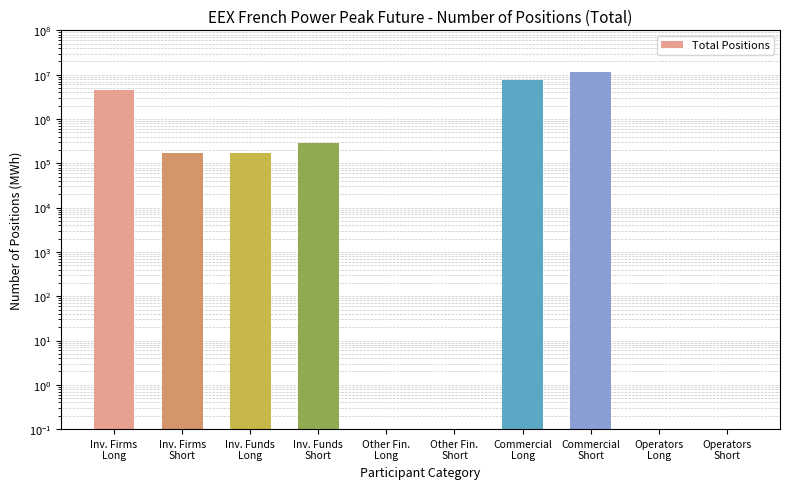

Where is the data nearest to the value 5829114?

Inv. Firms
Long